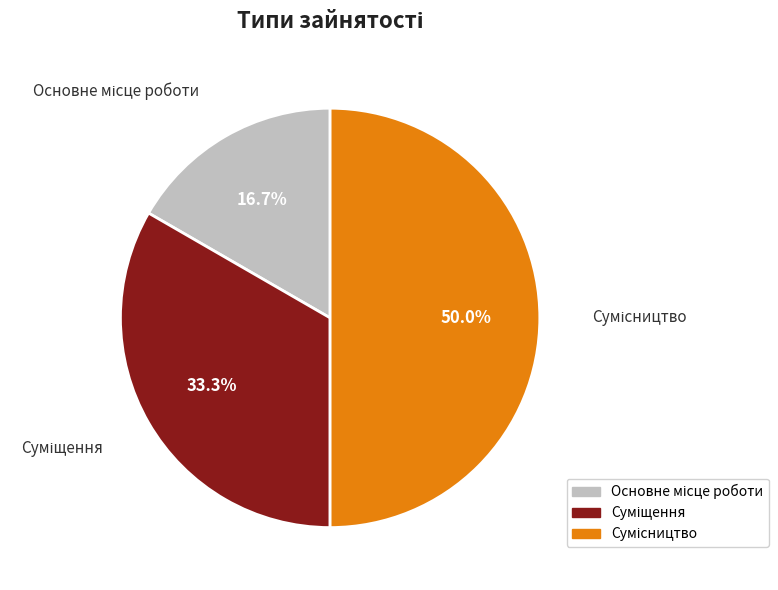

To the nearest percent, what is the combined percentage of Суміщення and Основне місце роботи?

50%